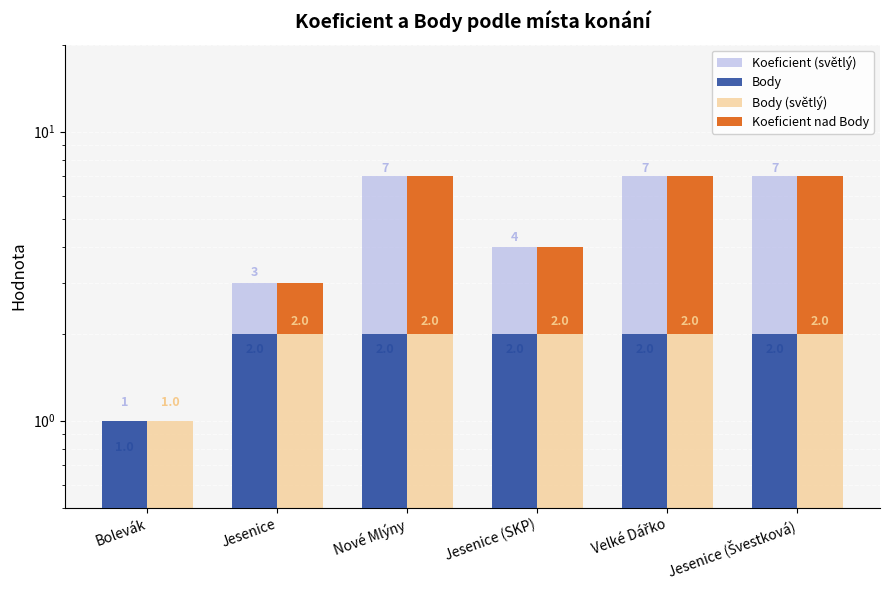

How many groups of bars are there?

6